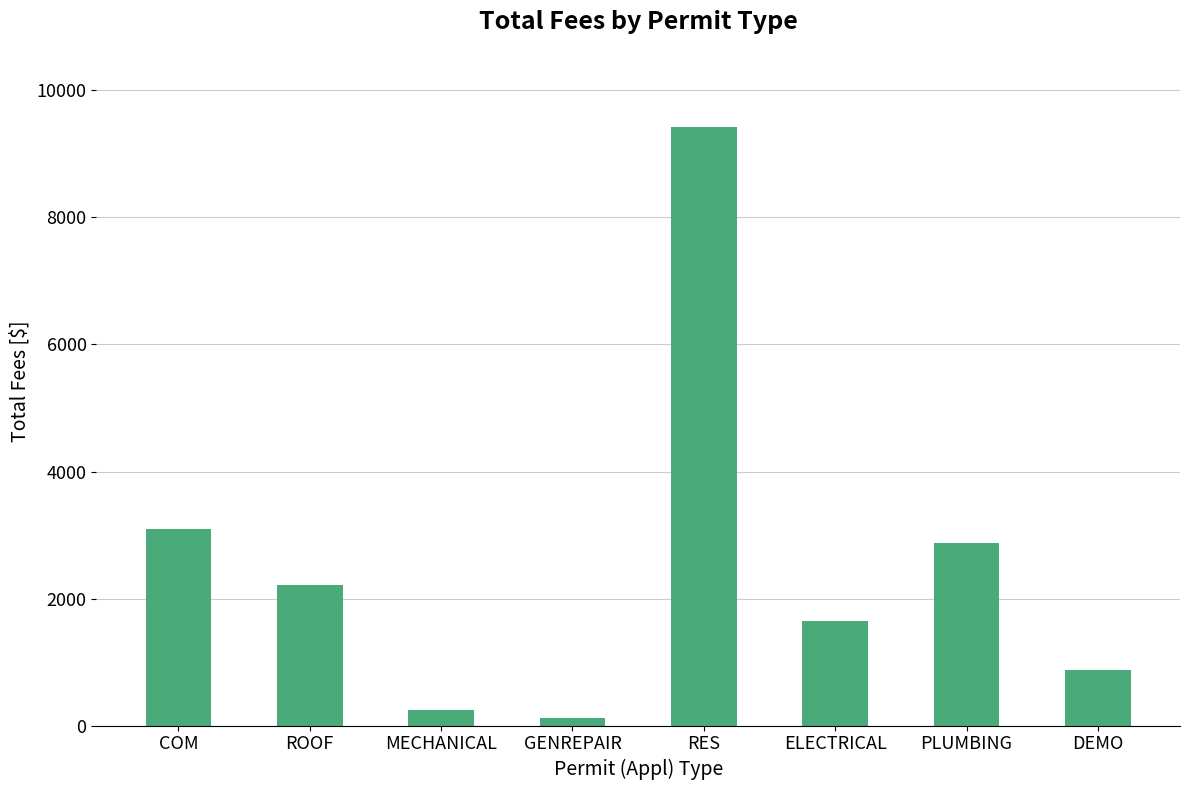

Are the bars grouped side by side (vs. stacked)?

No